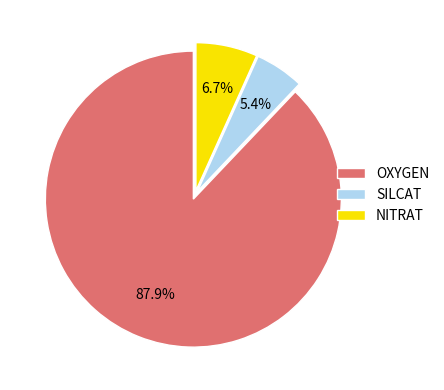

How many segments does this pie chart have?

3